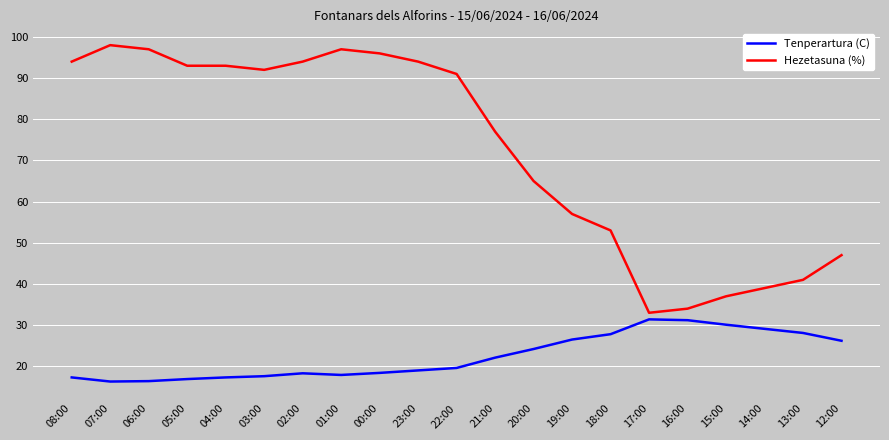

What is the total value across all series at 16:00?

65.2